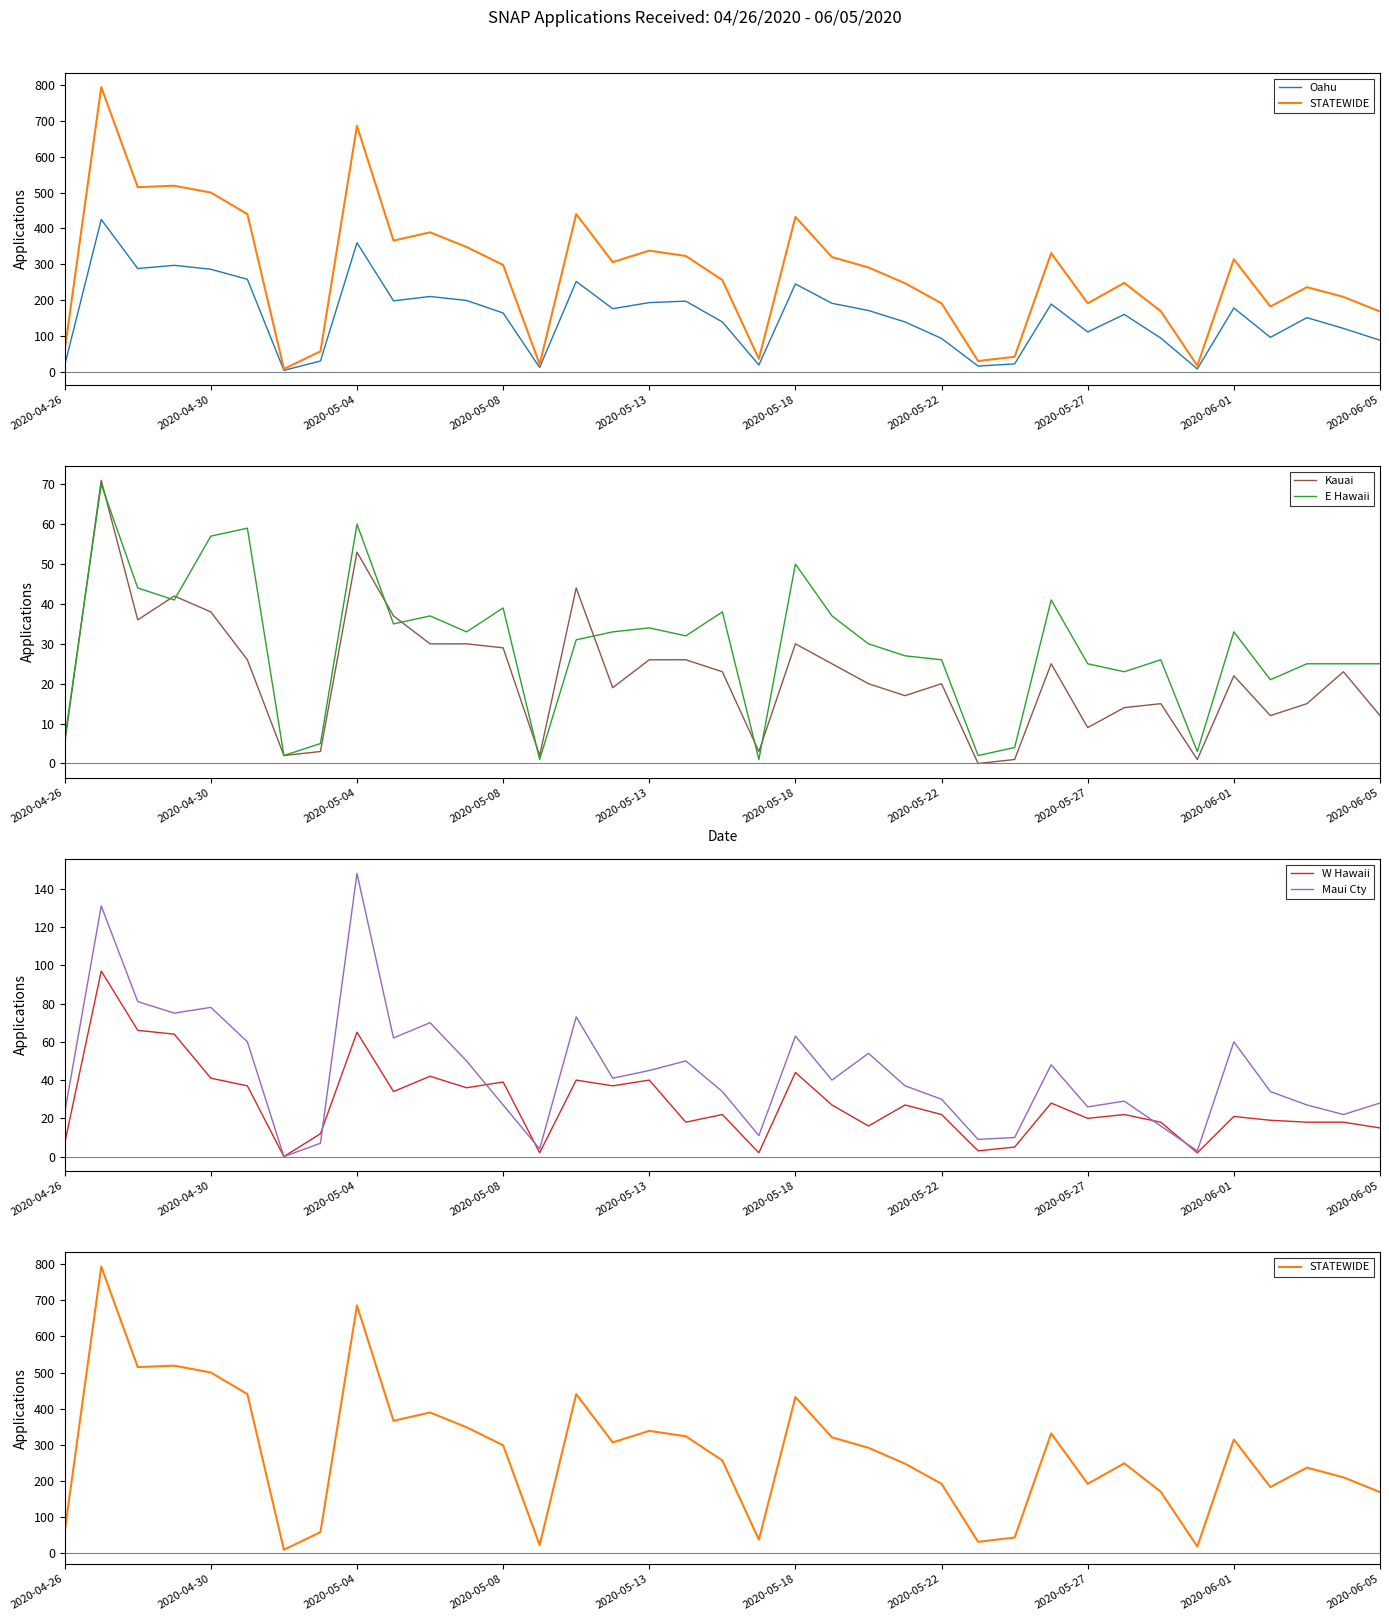

Which category has the highest value in the Maui Cty series?

2020-05-04